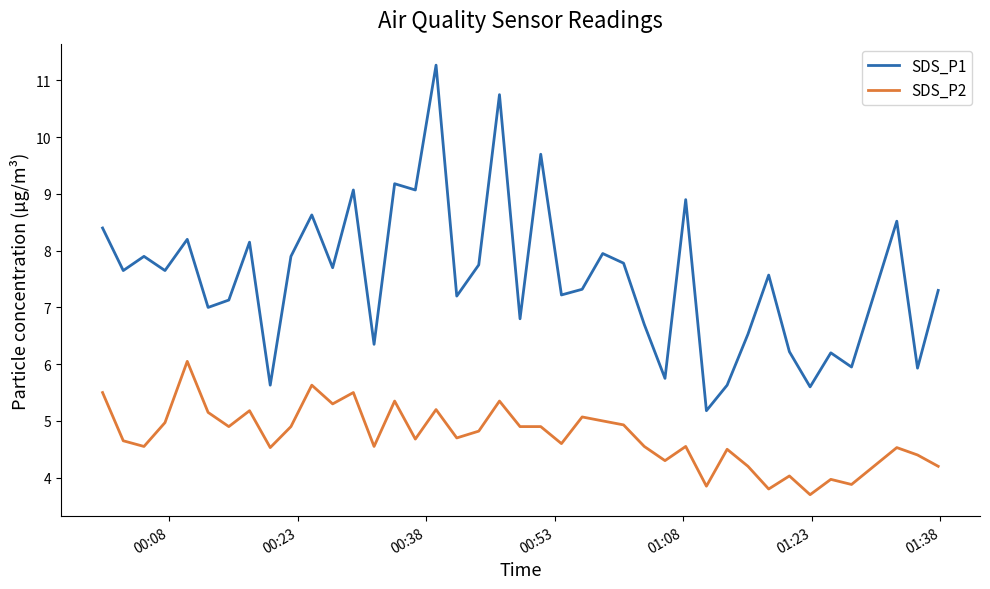

Which series has the largest total across all categories?

SDS_P1